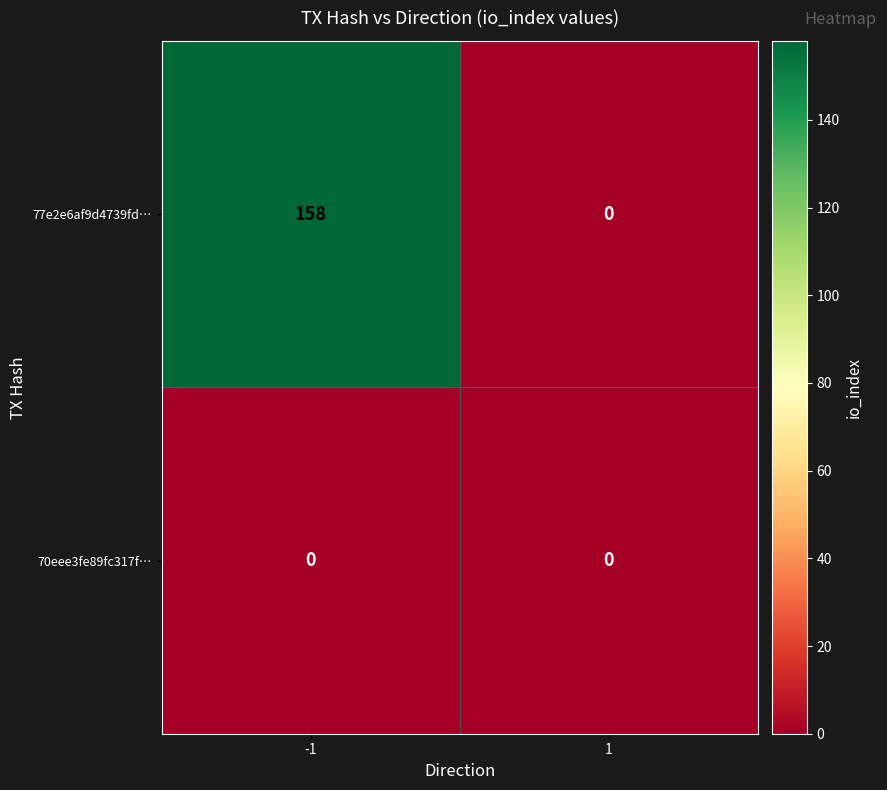

Which category has the highest value across all series?

-1